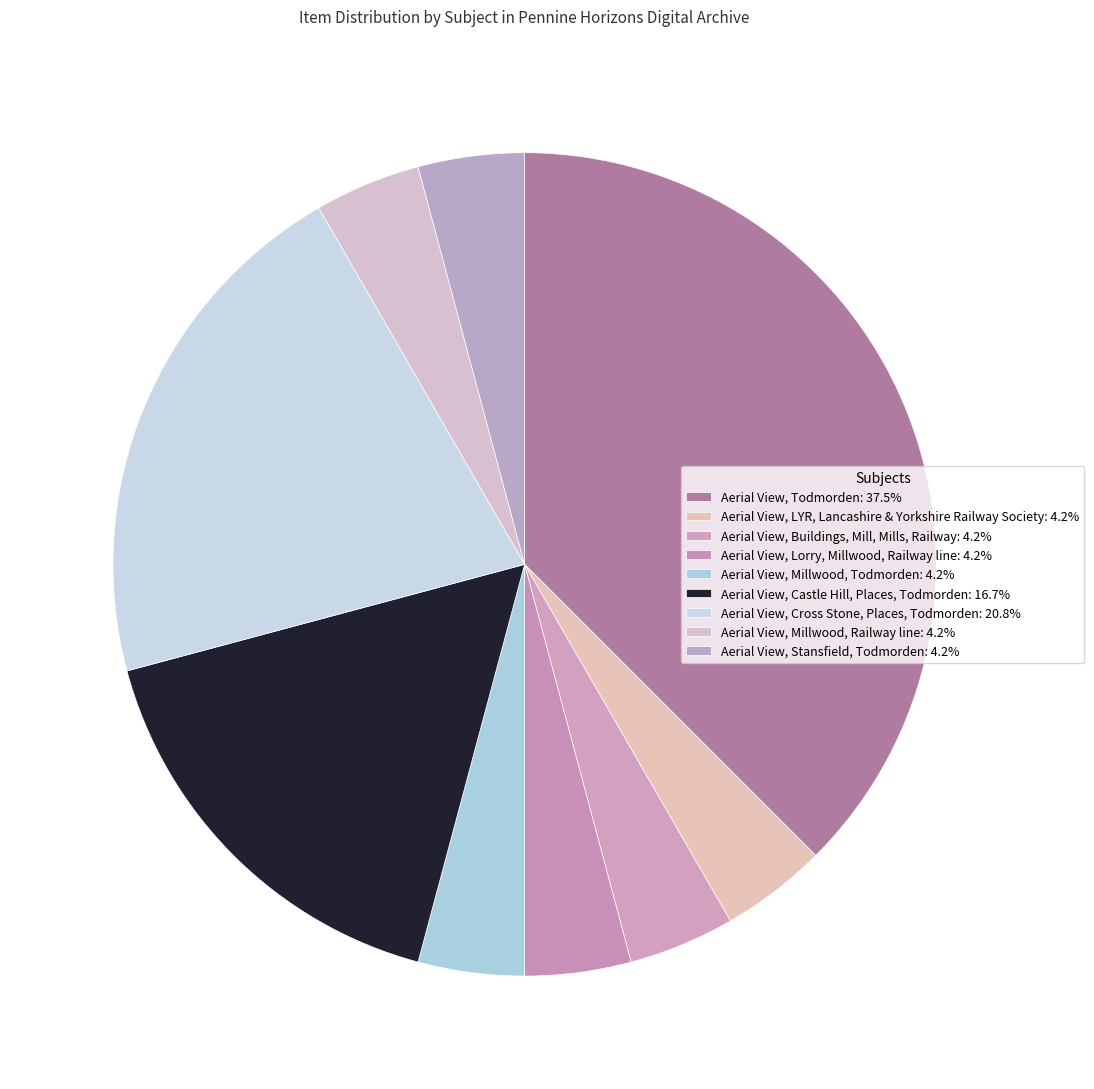

How many slices are in this pie chart?

9